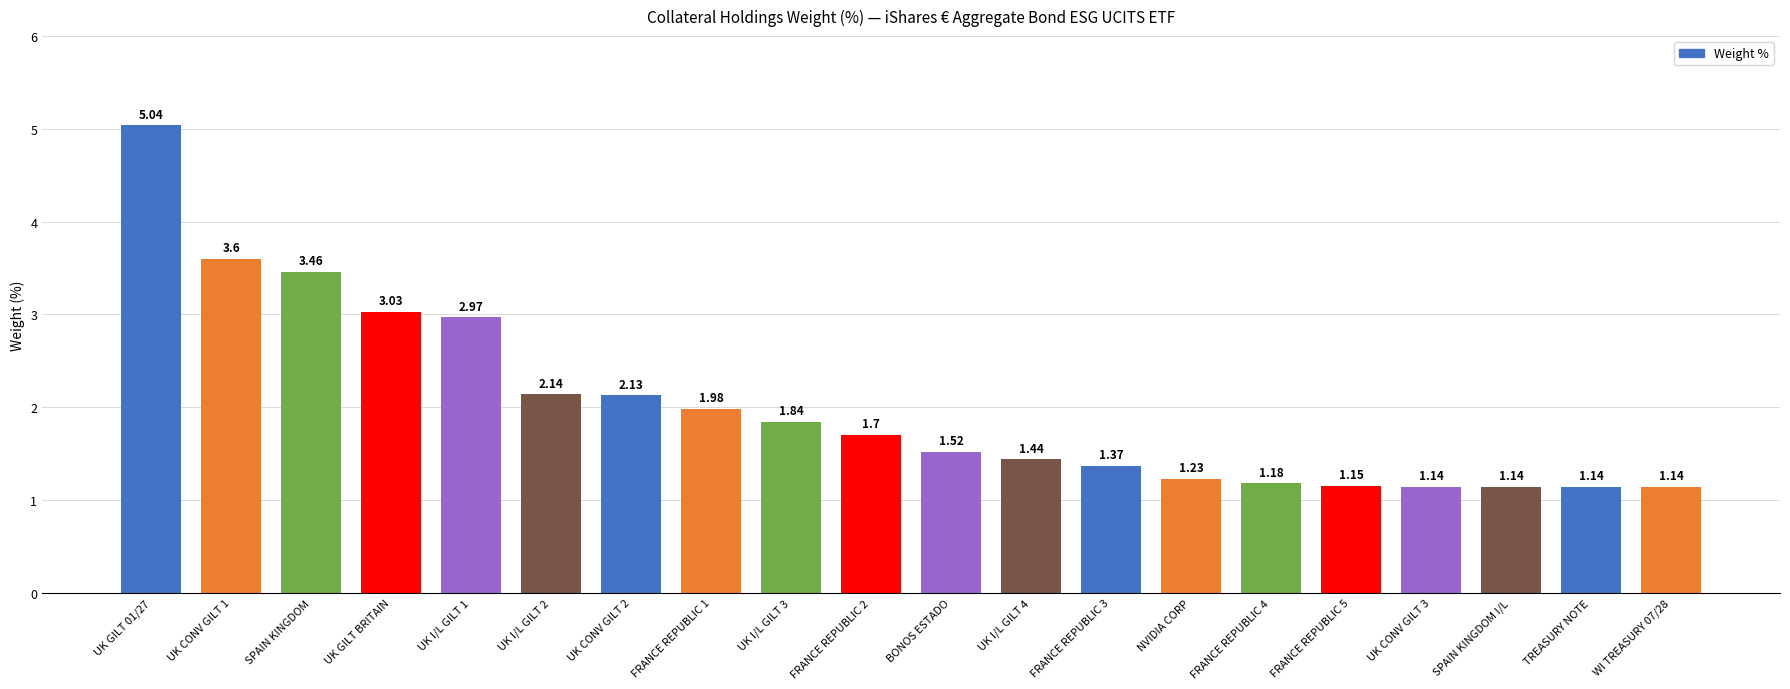

What is the sum of the values at UK CONV GILT 3 and UK CONV GILT 2?

3.3